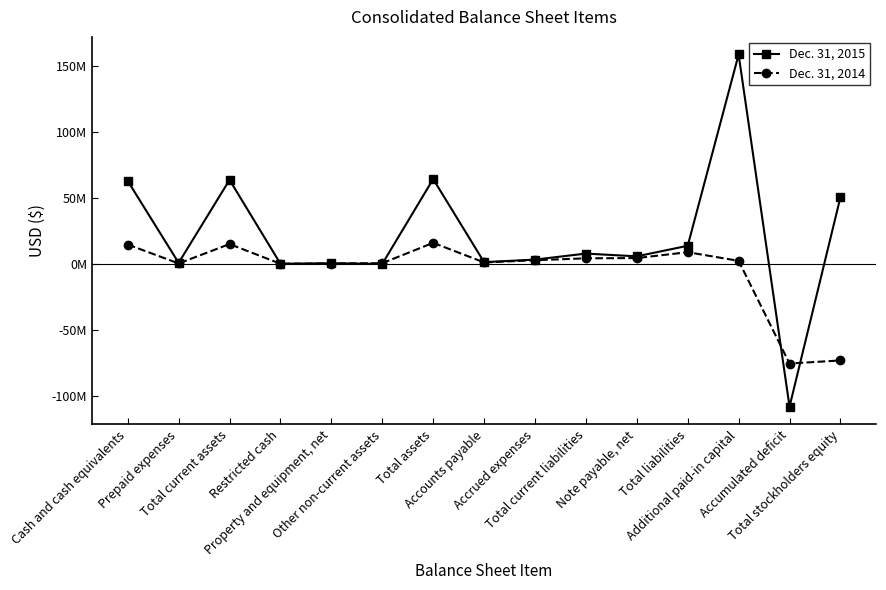

How many data points in Dec. 31, 2014 are less than 2326000?

7